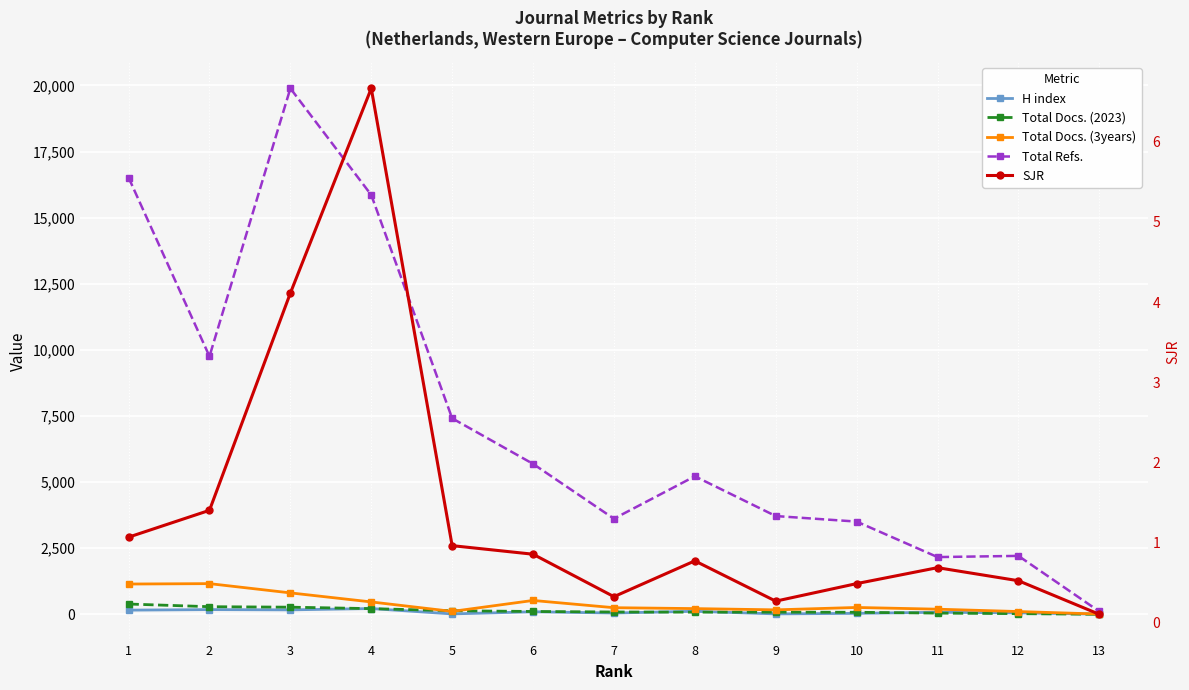

Is this an area chart (filled region under the line)?

No